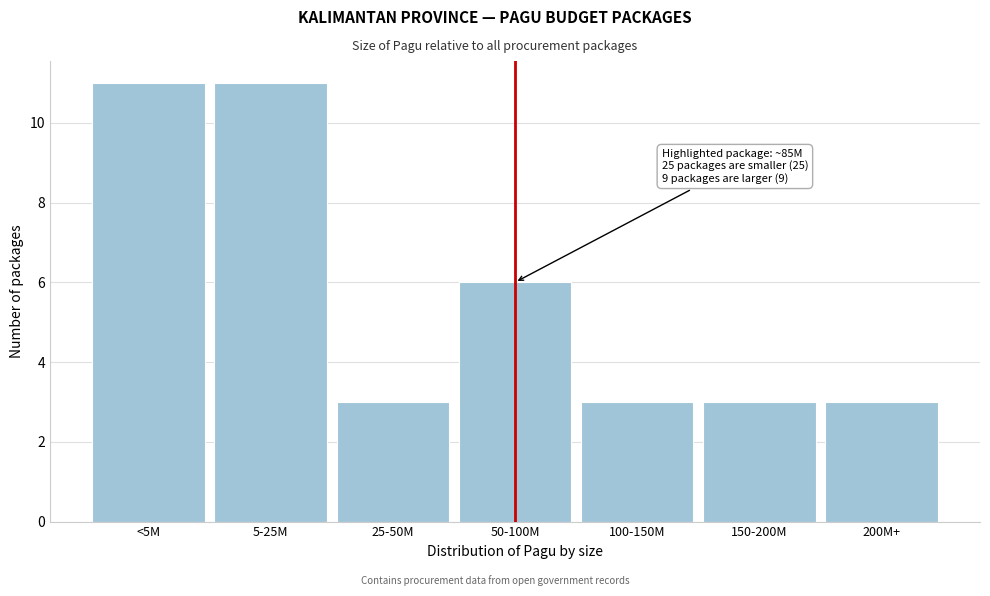

Reading right to left, transcribe all the data shown in this chart.

200M+=3	150-200M=3	100-150M=3	50-100M=6	25-50M=3	5-25M=11	<5M=11